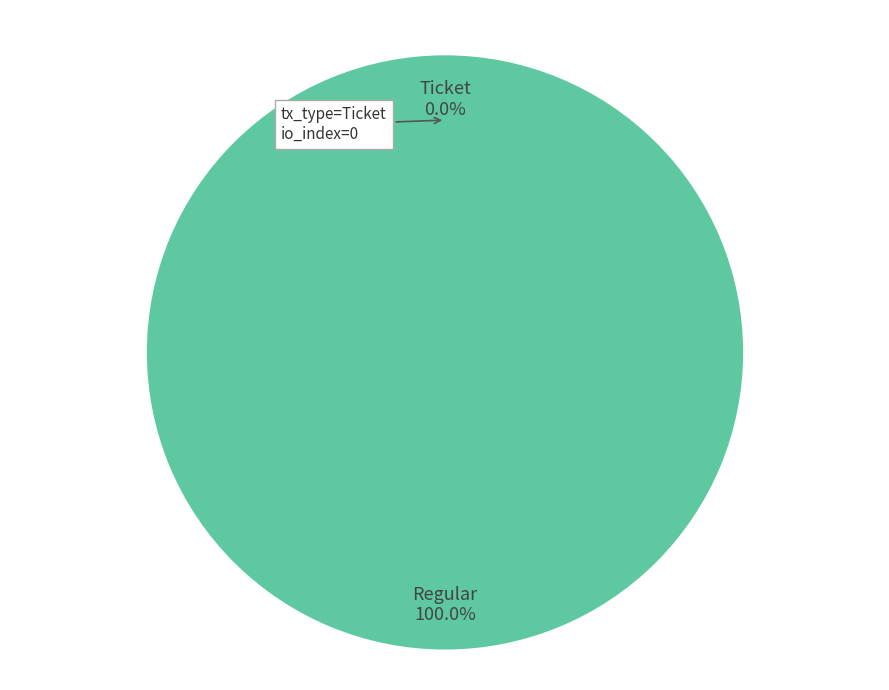

What is the total percentage of Regular and Ticket?

100.0%